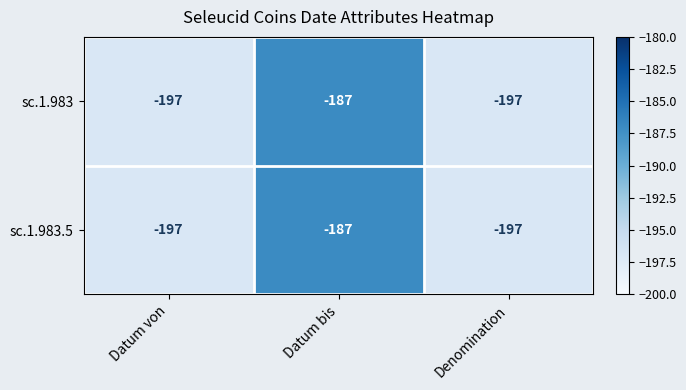

At which category is the sum across all series the highest?

Datum bis